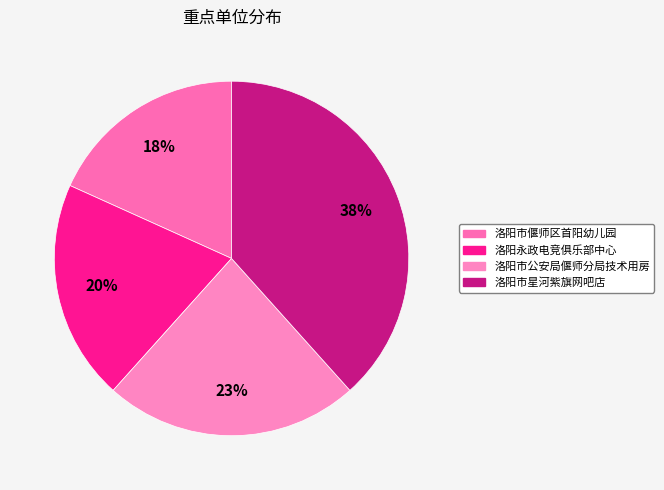

Is it true that 洛阳永政电竞俱乐部中心 is 20% of the pie?

True